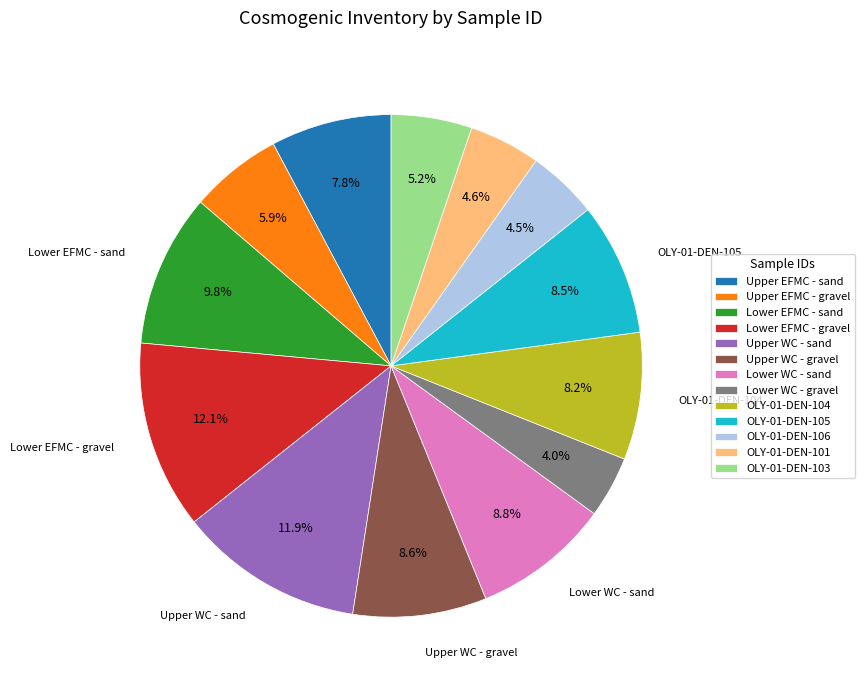

Between Upper EFMC - sand and OLY-01-DEN-106, which is larger?

Upper EFMC - sand